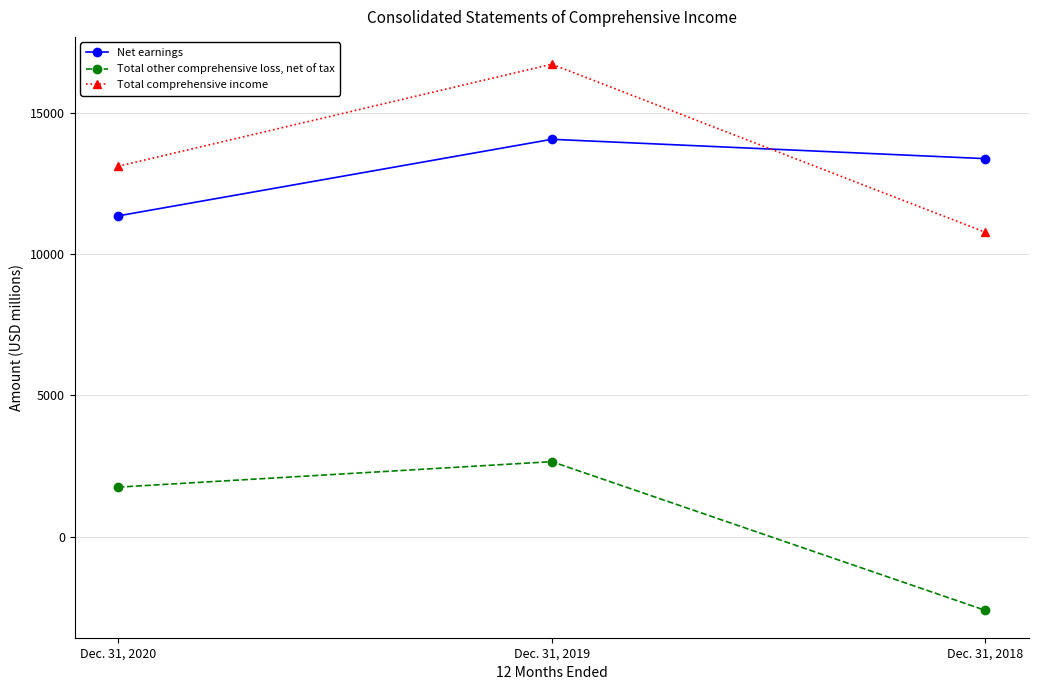

Which series has the widest spread of values?

Total comprehensive income